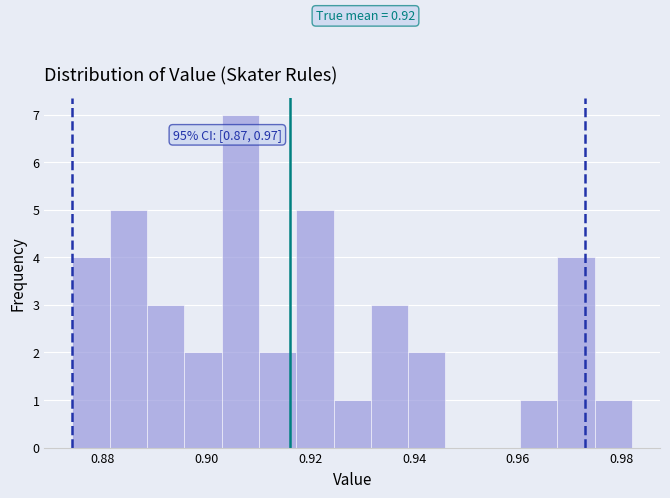

Around what value on the x-axis is the tallest bar? Give the approximate position of its centre, as read against the axis.

0.906